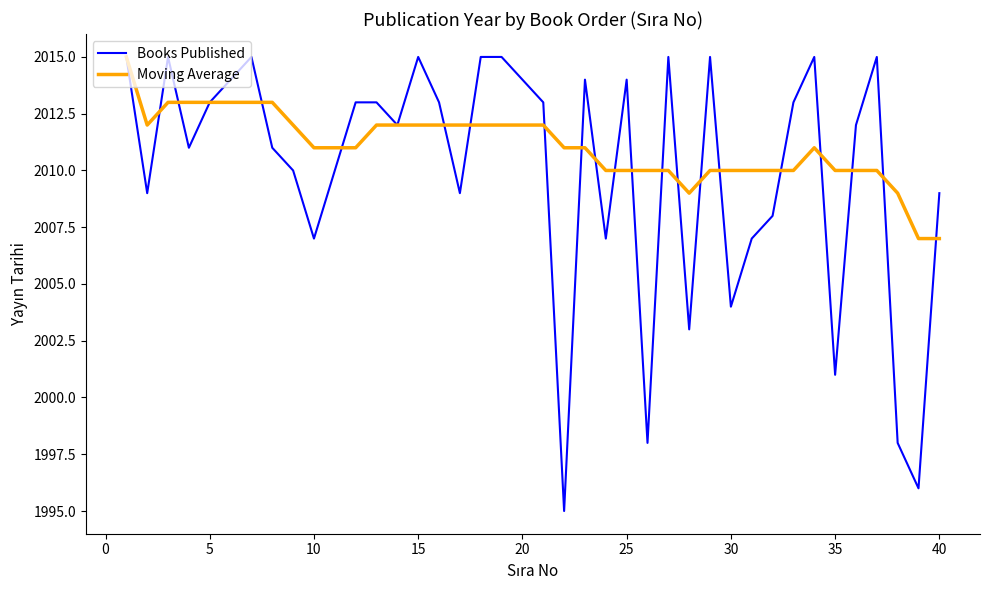

Which series has the largest total across all categories?

Moving Average